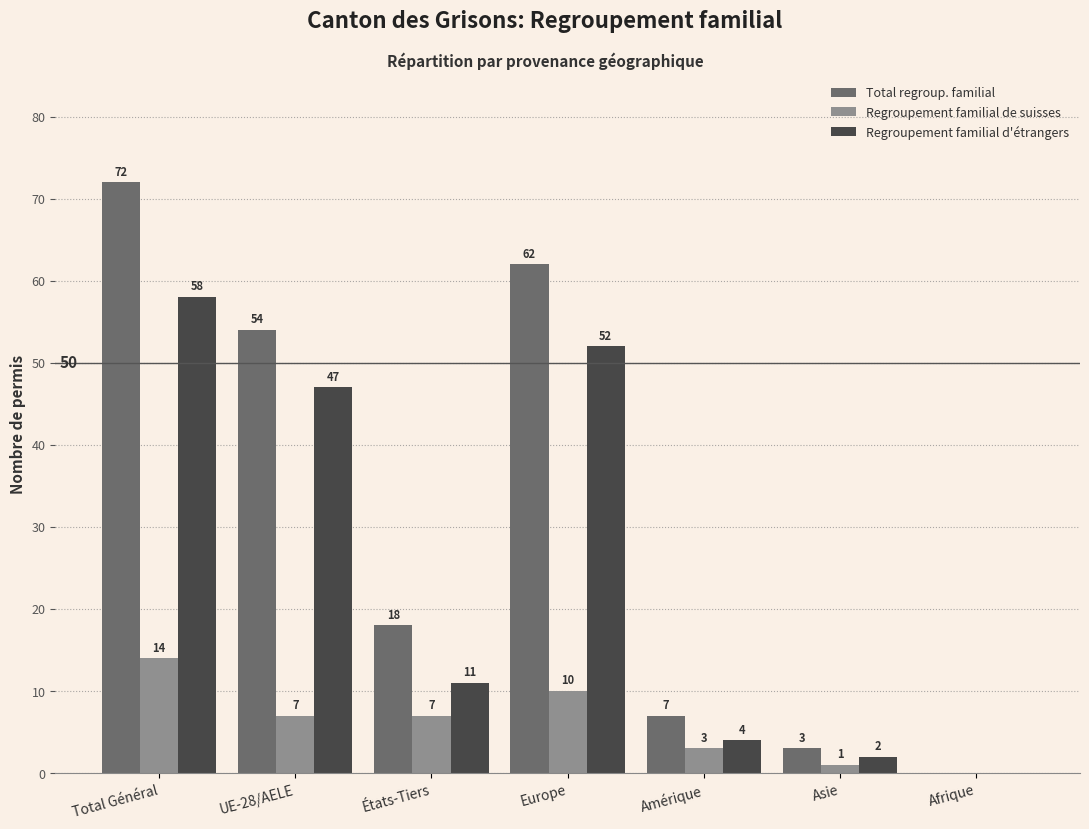

At which category is the sum across all series the highest?

Total Général